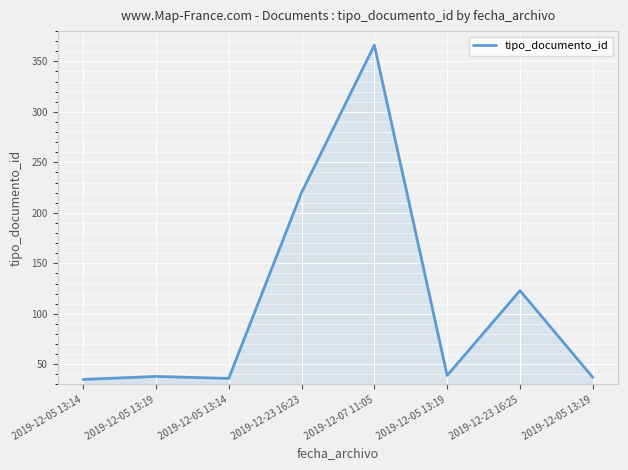

Reading left to right, transcribe all the data shown in this chart.

35	38	36	220	366	39	123	37